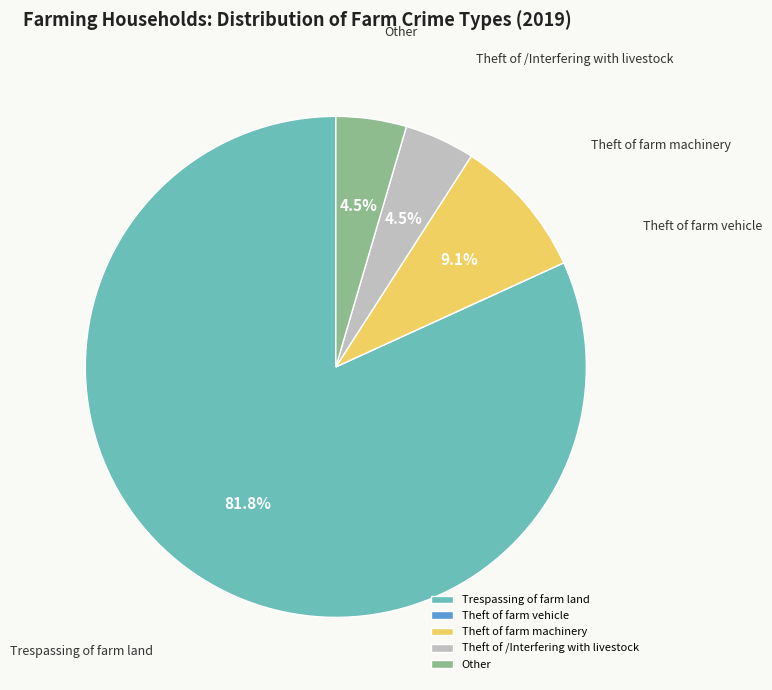

What is the largest slice in the pie chart?

Trespassing of farm land